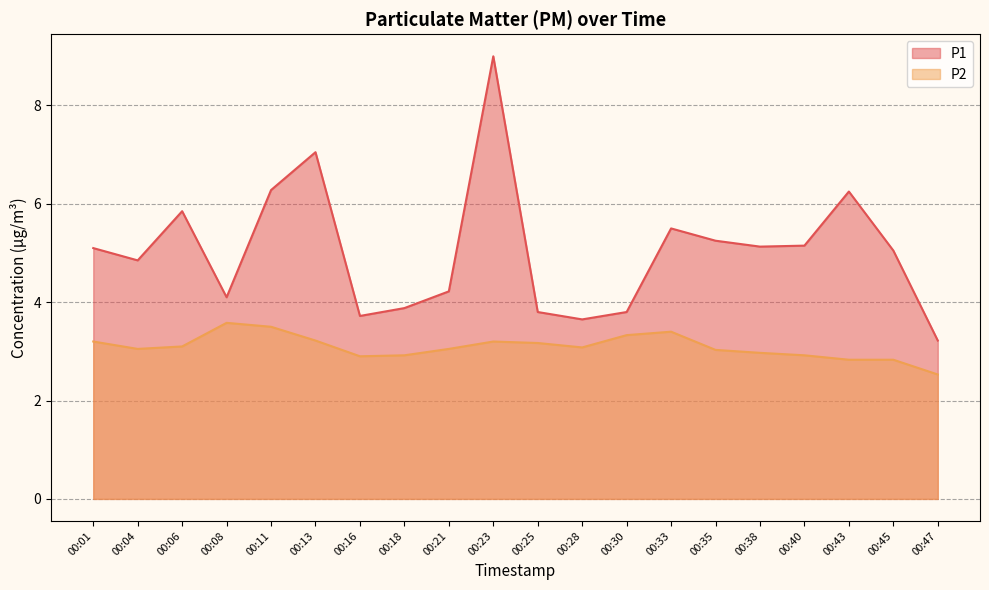

Does the chart display data point markers on the line(s)?

No